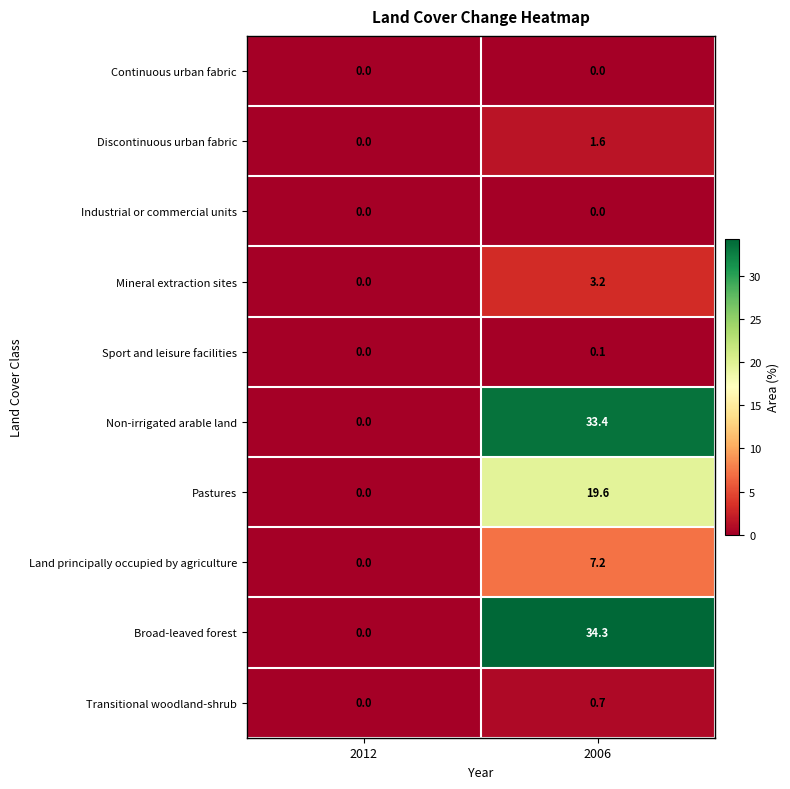

Reading left to right, extract all data points from this chart.

Continuous urban fabric: 0.0	0.0
Discontinuous urban fabric: 0.0	1.6
Industrial or commercial units: 0.0	0.0
Mineral extraction sites: 0.0	3.2
Sport and leisure facilities: 0.0	0.1
Non-irrigated arable land: 0.0	33.4
Pastures: 0.0	19.6
Land principally occupied by agriculture: 0.0	7.2
Broad-leaved forest: 0.0	34.3
Transitional woodland-shrub: 0.0	0.7